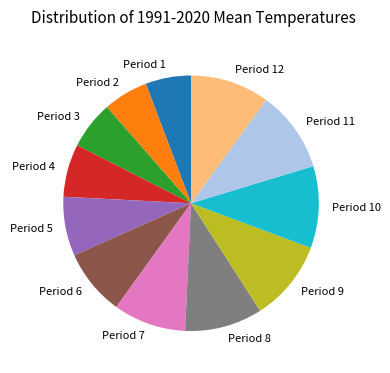

Is there a majority slice in this chart?

No